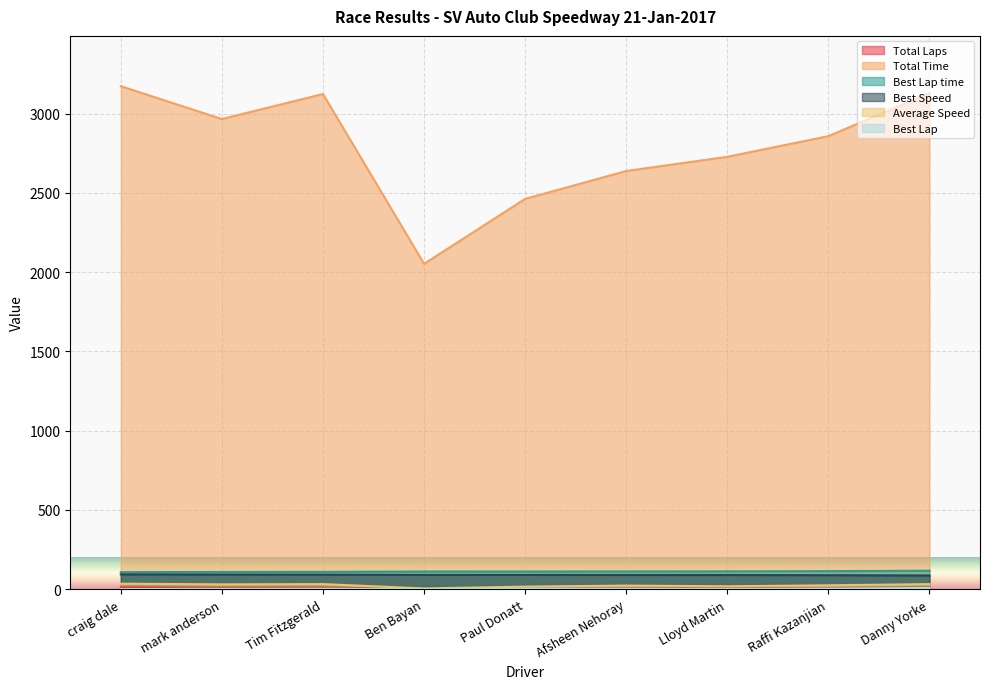

What is the approximate value of Average Speed at Tim Fitzgerald?

32.3